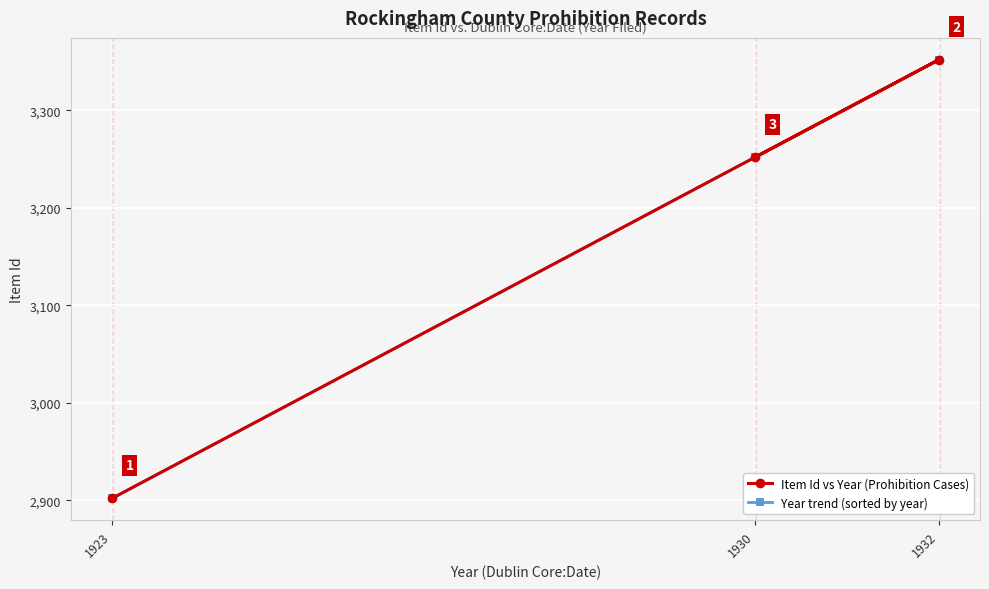

Which series has the widest spread of values?

Item Id vs Year (Prohibition Cases)